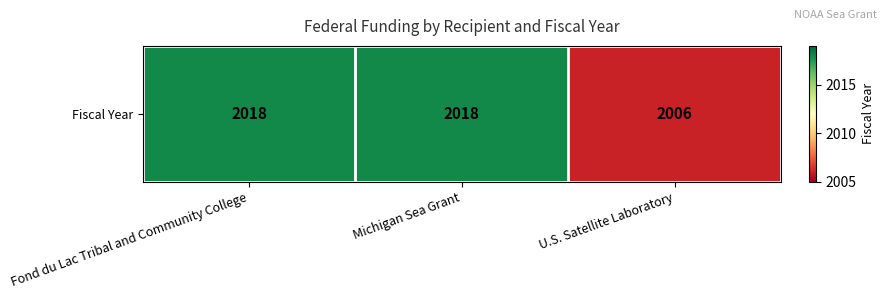

Read the value at U.S. Satellite Laboratory, to the nearest 10.

2010